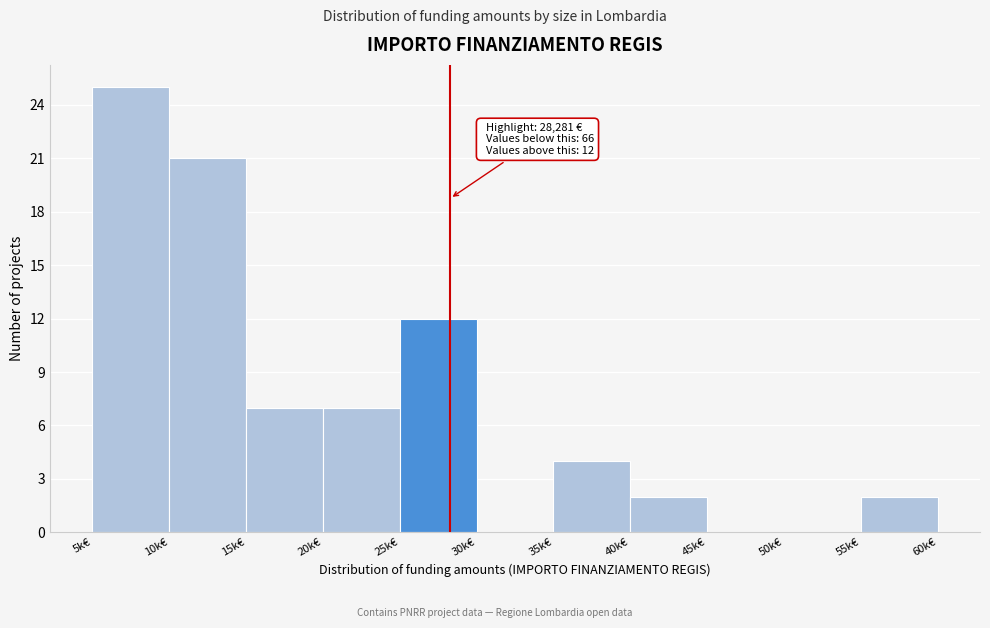

Reading left to right, extract all data points from this chart.

5k€=25	10k€=21	15k€=7	20k€=7	25k€=12	30k€=0	35k€=4	40k€=2	45k€=0	50k€=0	55k€=2